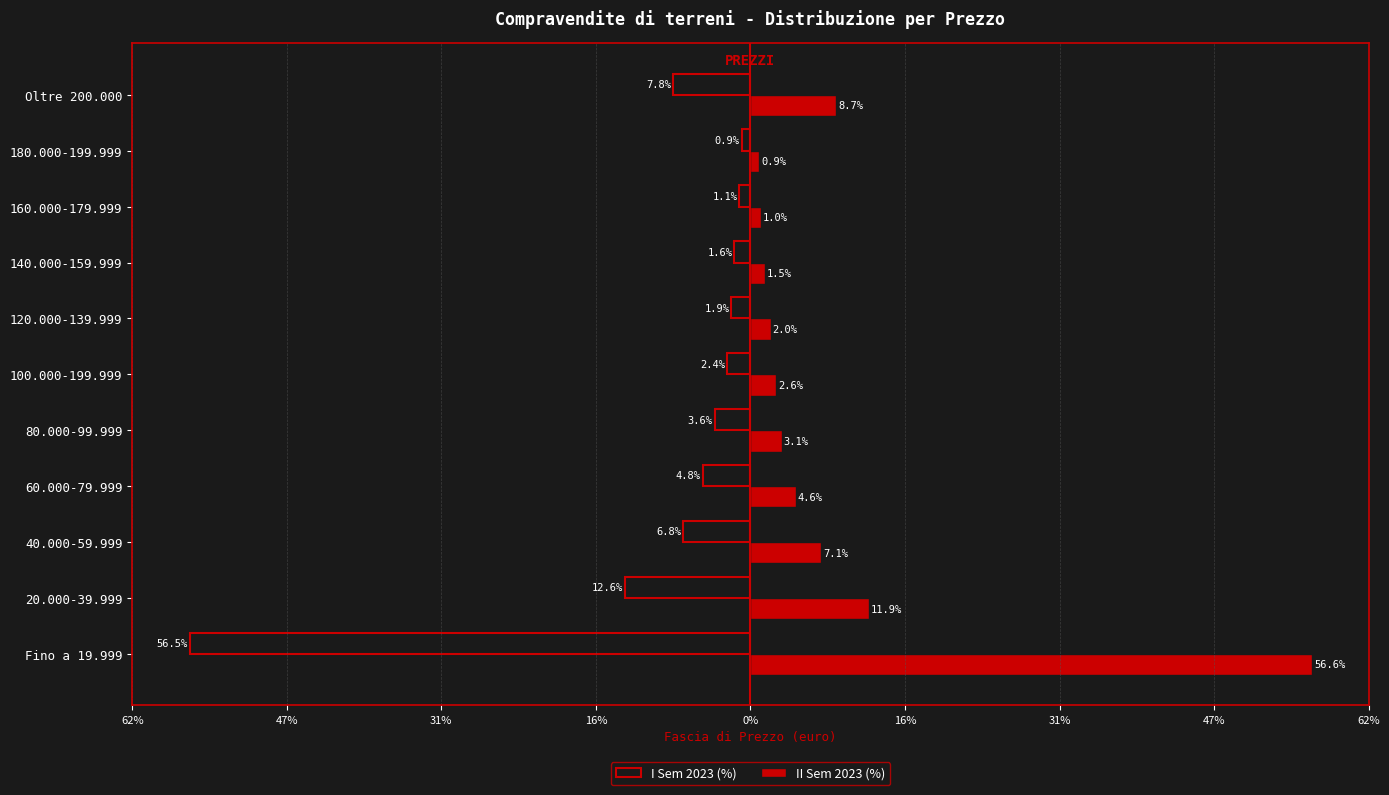

What are all the series names shown in the legend?

I Sem 2023 (%), II Sem 2023 (%)